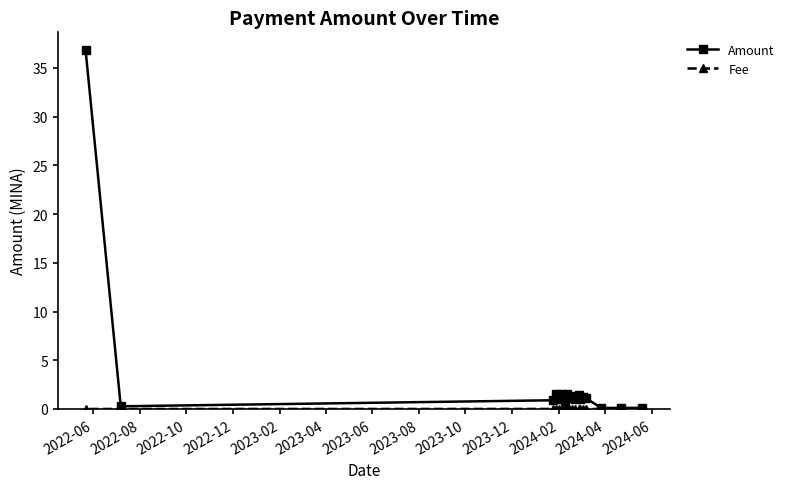

What is the maximum value shown in the chart?

36.8